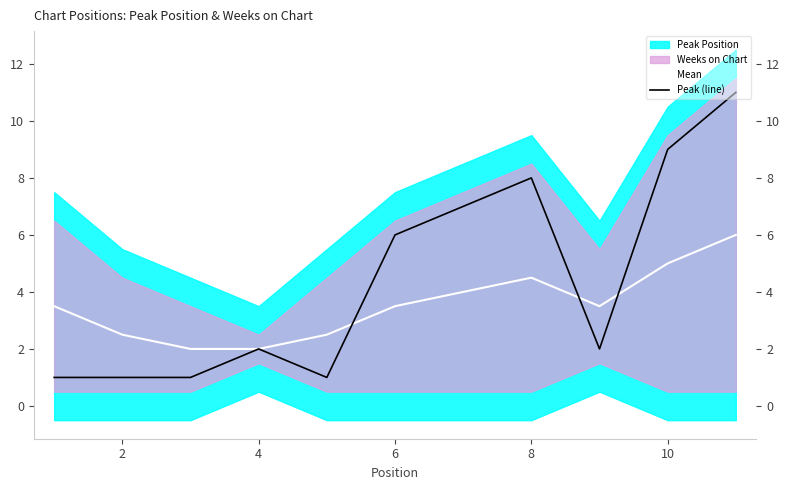

The value of Peak (line) at 2 is 0.3. True or false?

False